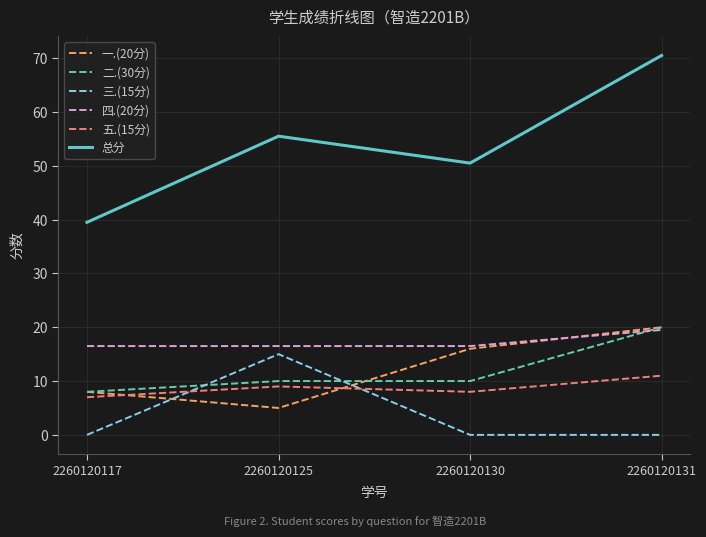

True or false: 总分 and 三.(15分) cross at least once.

False